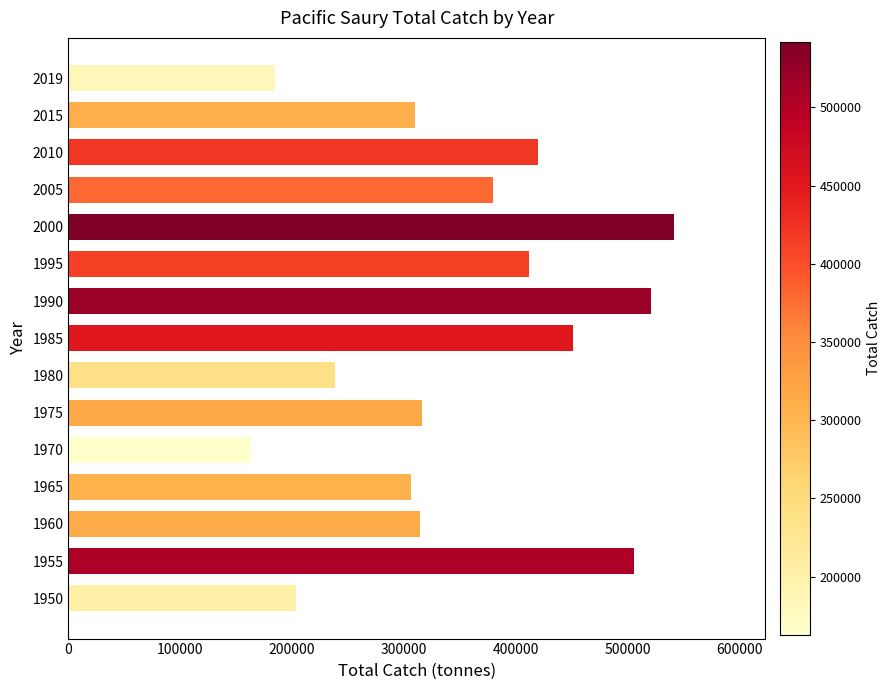

Approximately how many times larger is the value at 1950 compared to 1975?

0.6